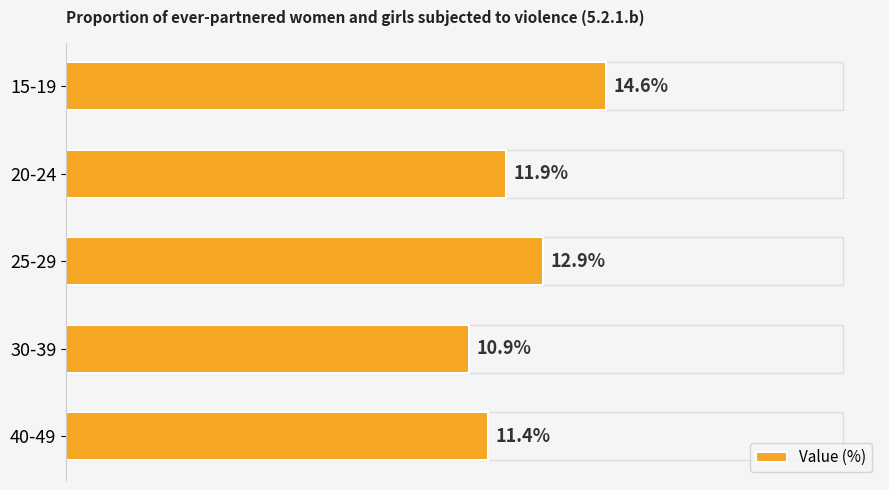

At which category does the chart reach its peak across all series?

15-19